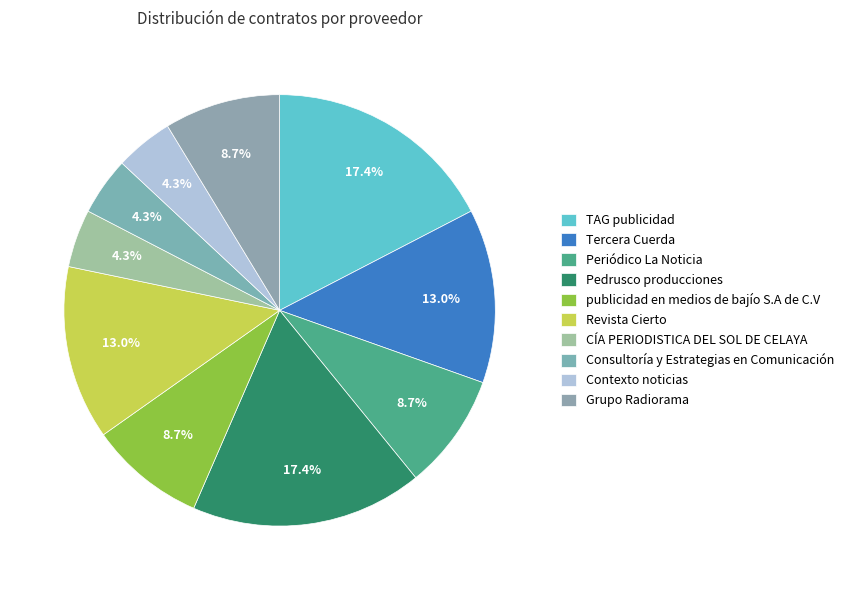

How many slices are in this pie chart?

10